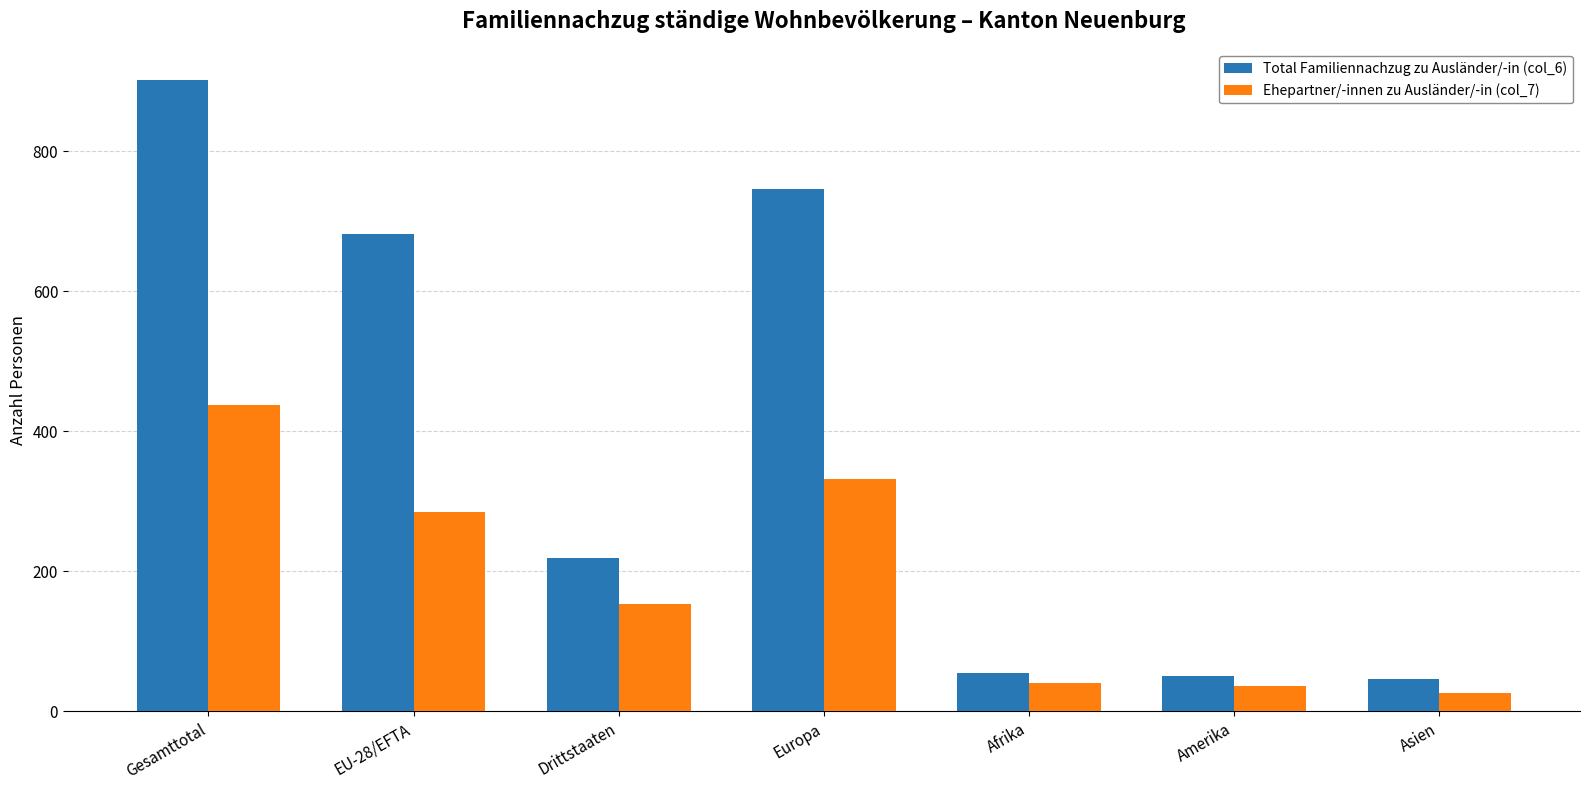

True or false: Total Familiennachzug zu Ausländer/-in (col_6) has a value of 55 at Drittstaaten.

False